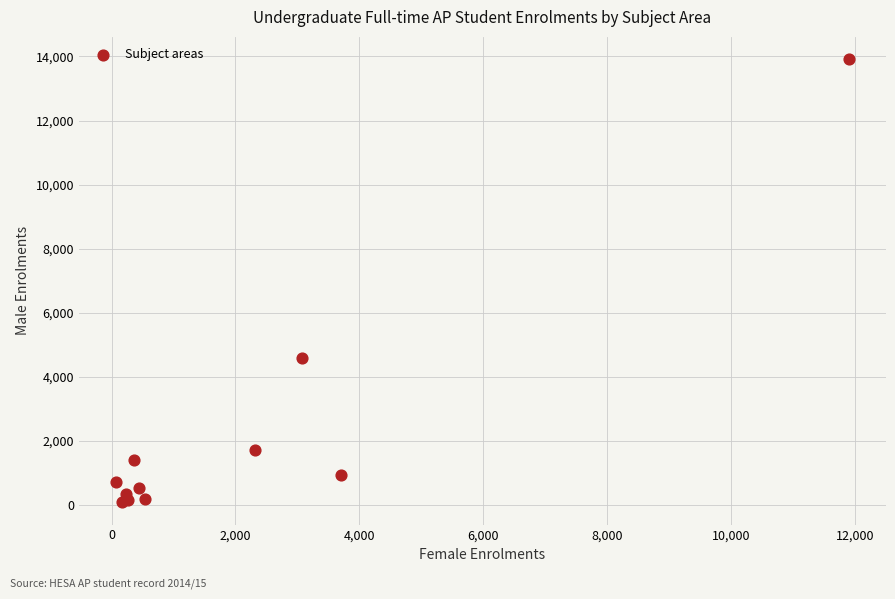

What Y value in the scatter plot is closest to 6995?

4585